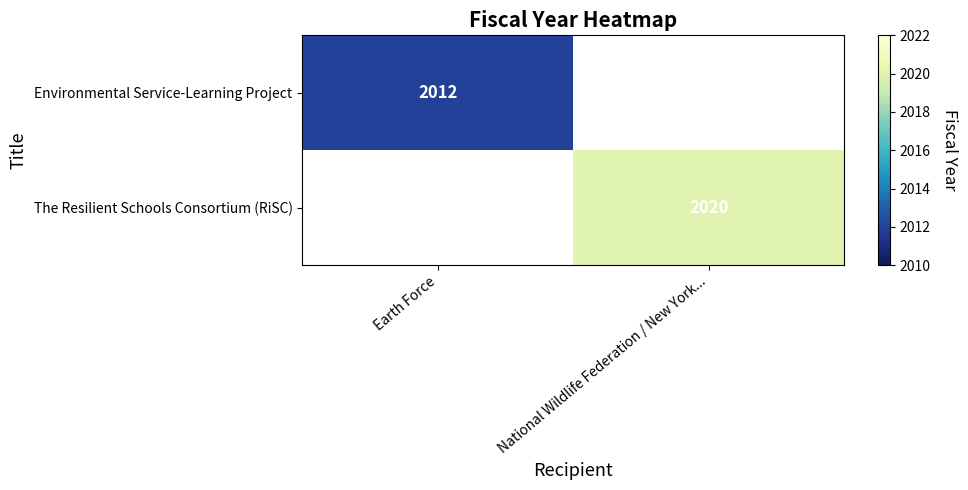

True or false: The Resilient Schools Consortium (RiSC) has a value of 1090 at National Wildlife Federation / New York....

False